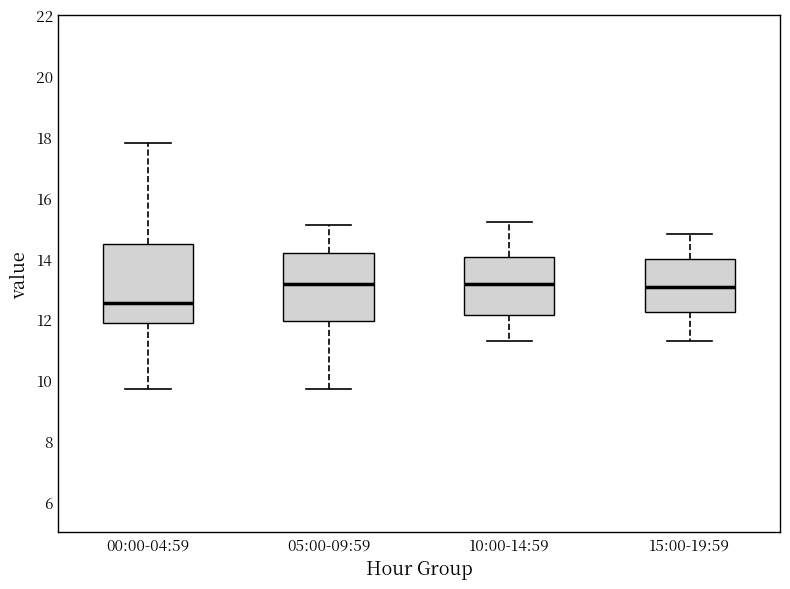

Which box has the lowest median line?

00:00-04:59